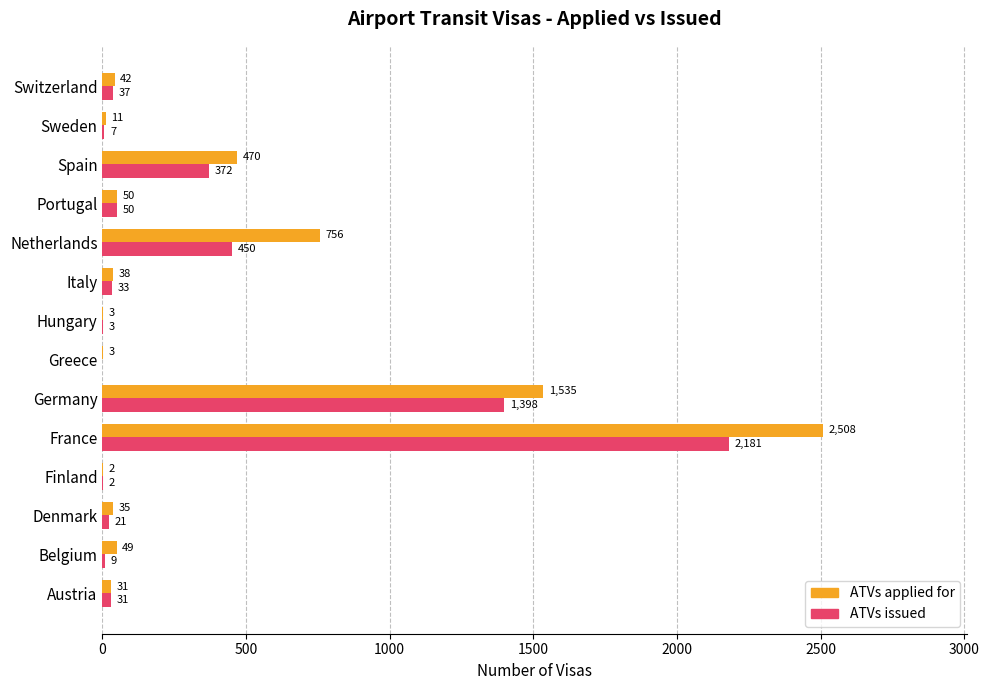

Count the number of data series in this chart.

2